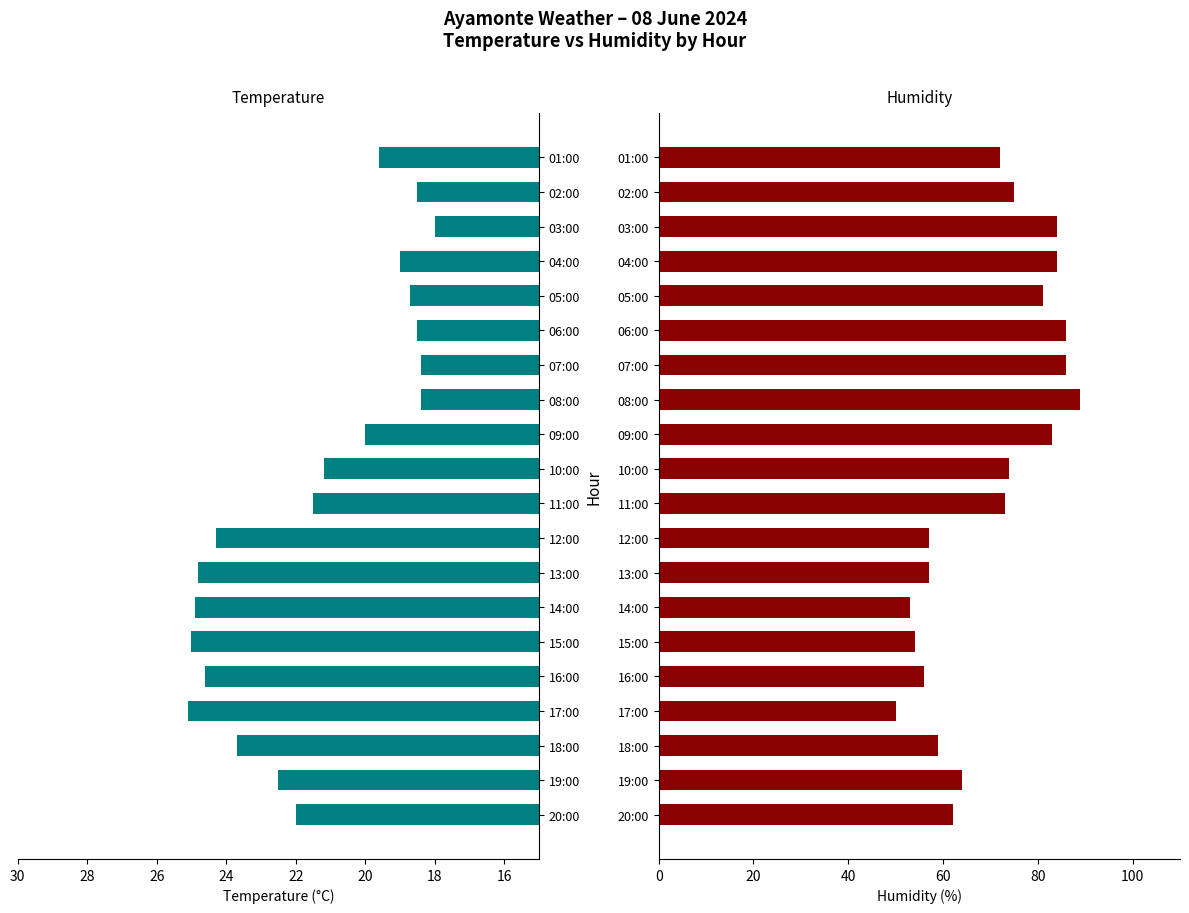

Reading left to right, what are all the values shown in this chart?

Temperature: 22.0	22.5	23.7	25.1	24.6	25.0	24.9	24.8	24.3	21.5	21.2	20.0	18.4	18.4	18.5	18.7	19.0	18.0	18.5	19.6
Humidity: 62.0	64.0	59.0	50.0	56.0	54.0	53.0	57.0	57.0	73.0	74.0	83.0	89.0	86.0	86.0	81.0	84.0	84.0	75.0	72.0